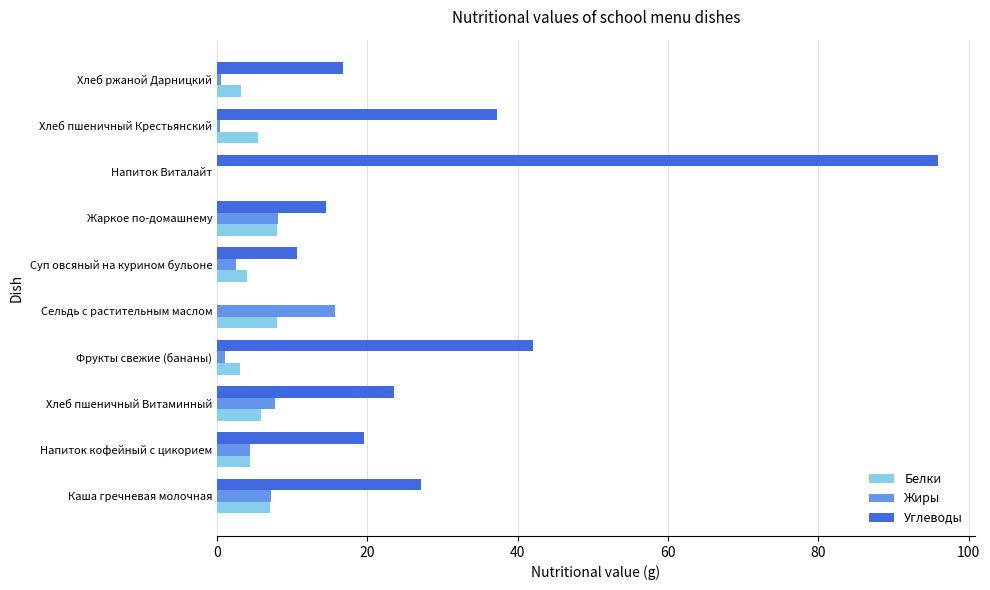

At which label is Углеводы closest to 48?

Фрукты свежие (бананы)